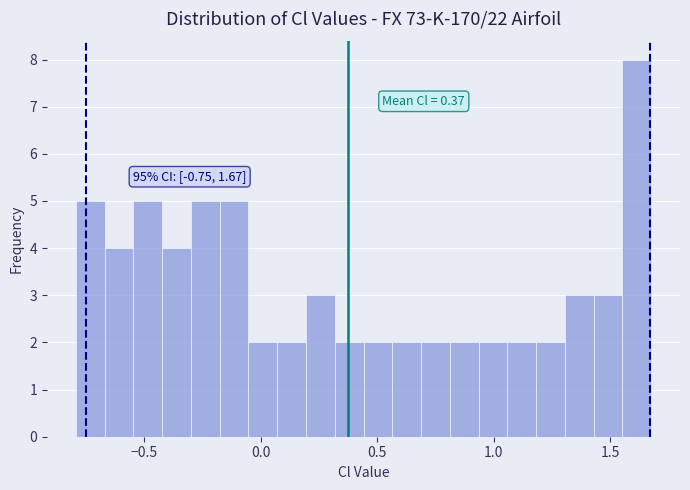

Read against the x-axis, roughly where is the centre of the tallest bar?

1.60